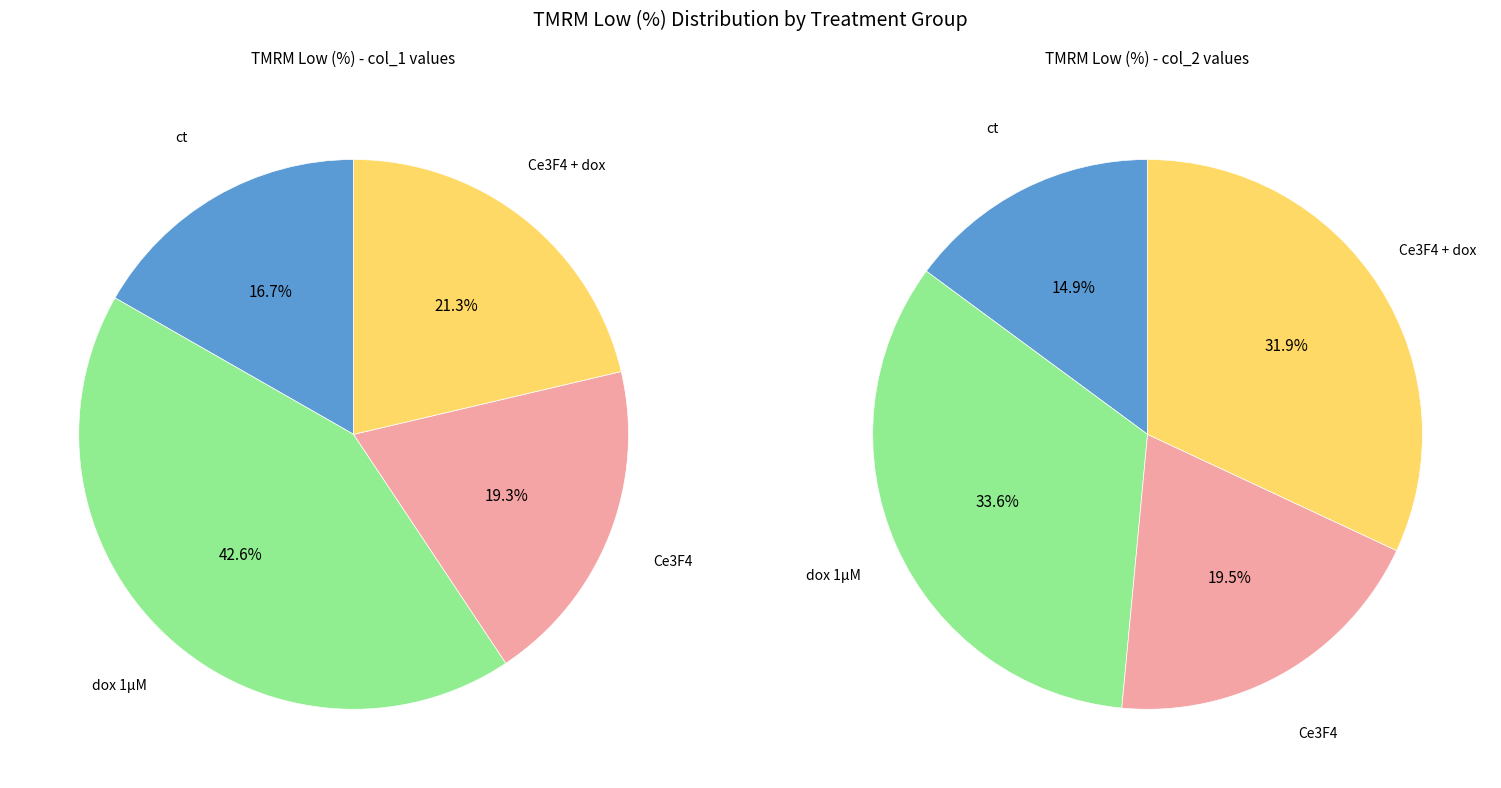

Rank the categories by value from lowest to highest.

ct, Ce3F4, Ce3F4 + dox, dox 1µM